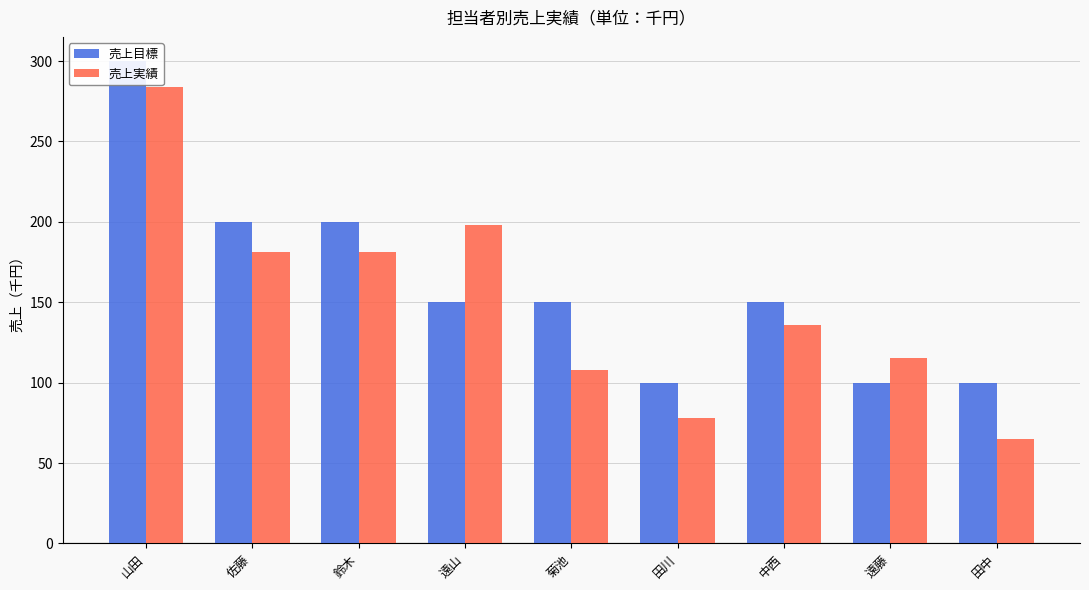

What are all the series names shown in the legend?

売上目標, 売上実績